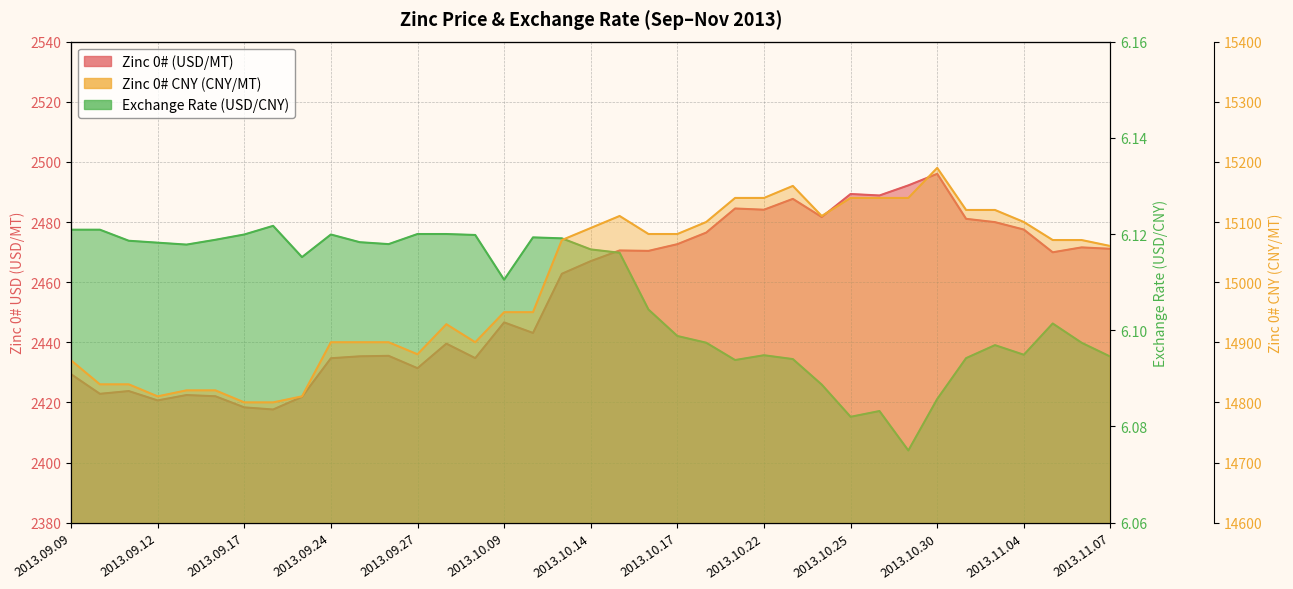

What is the highest value of the Zinc 0# CNY (CNY/MT) series?

15190.0